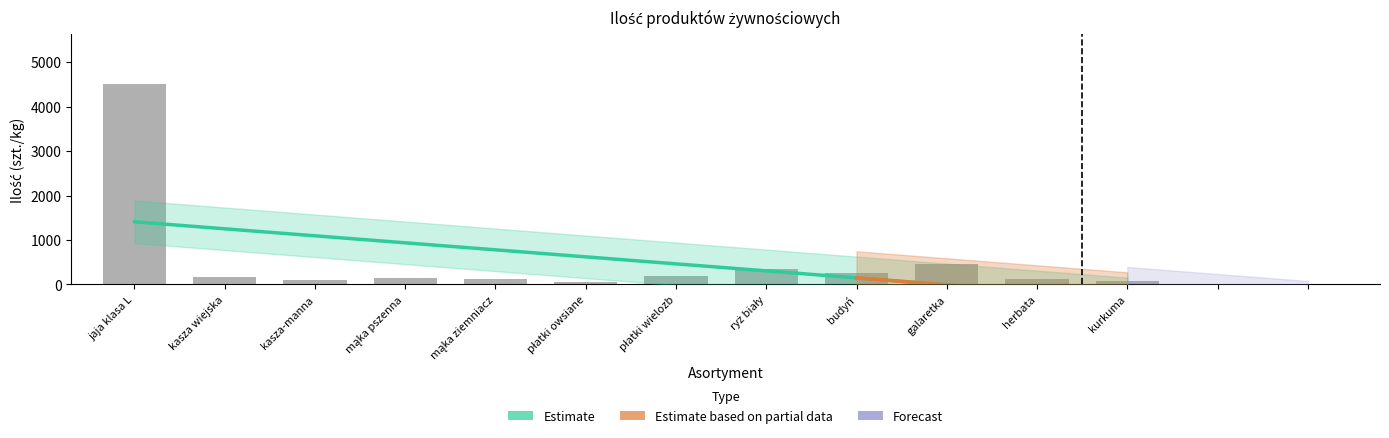

Rank the categories by value from highest to lowest.

jaja klasa L, galaretka, ryż biały, budyń, płatki wielozb, kasza wiejska, mąka pszenna, mąka ziemniacz, herbata, kasza-manna, kurkuma, płatki owsiane